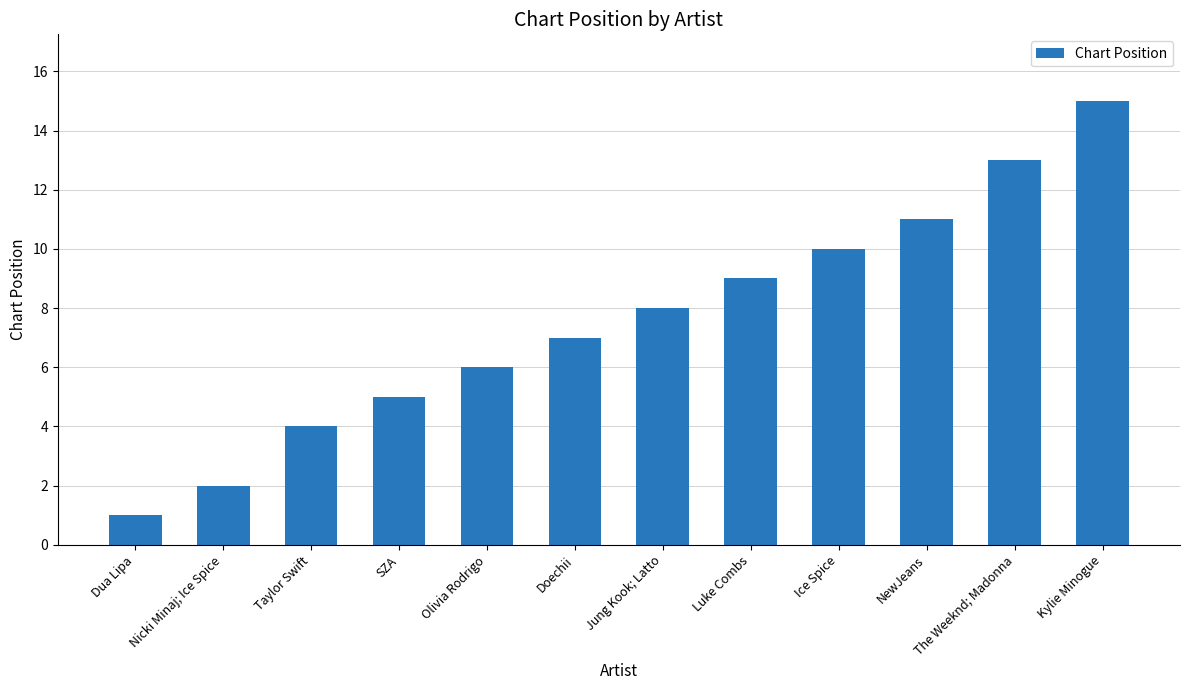

Reading left to right, extract all data points from this chart.

1	2	4	5	6	7	8	9	10	11	13	15